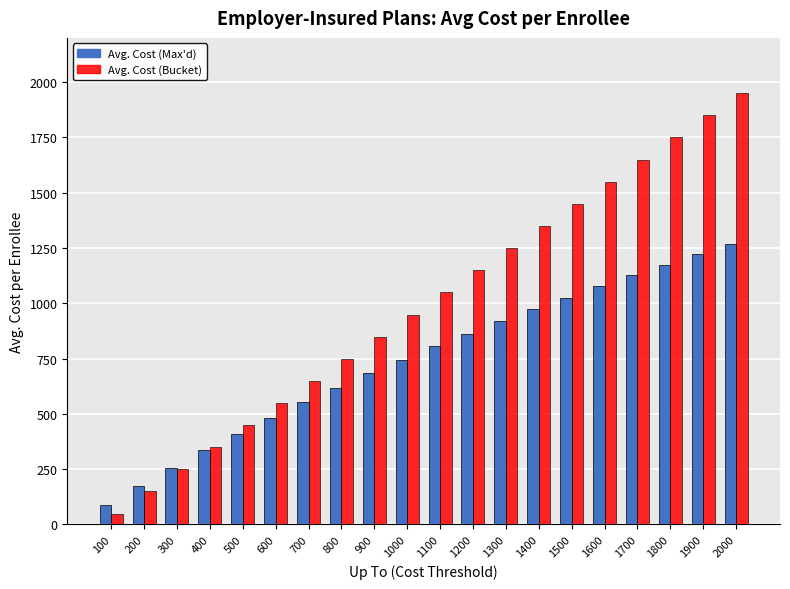

At which category is the sum across all series the highest?

2000